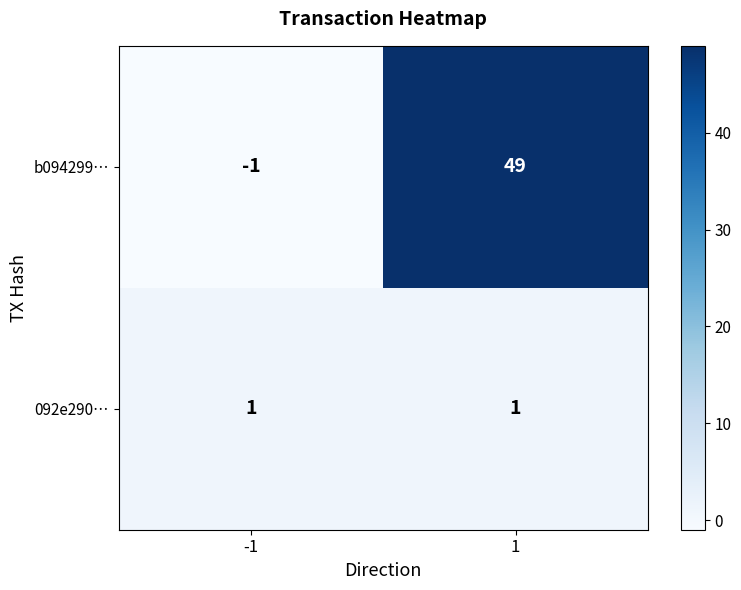

What is the sum of the b094299… values at 1 and -1?

48